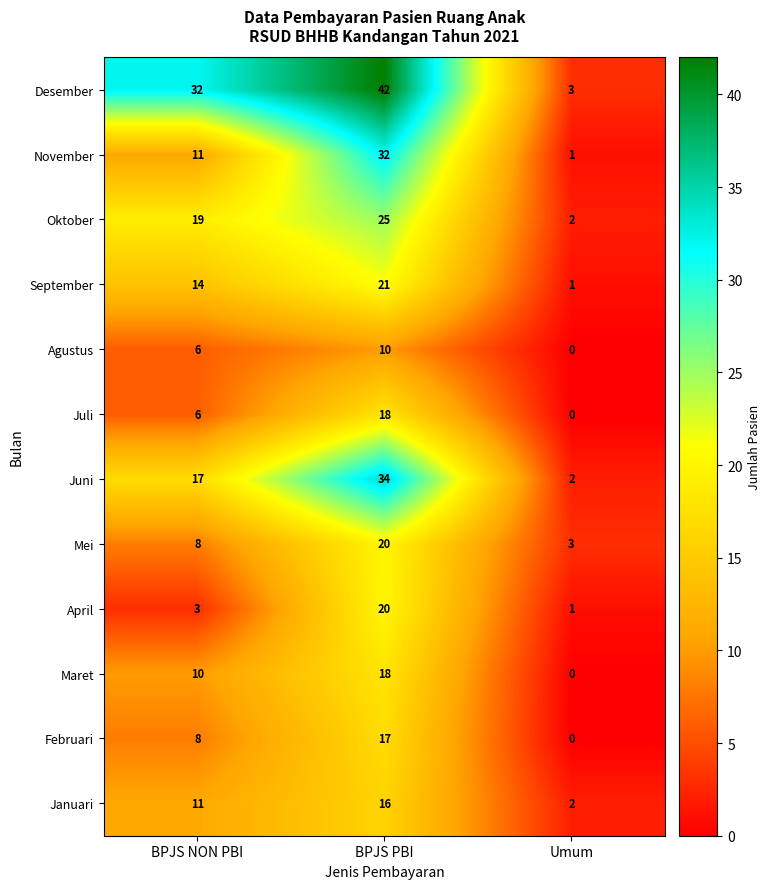

What is the average value of the Oktober series?

15